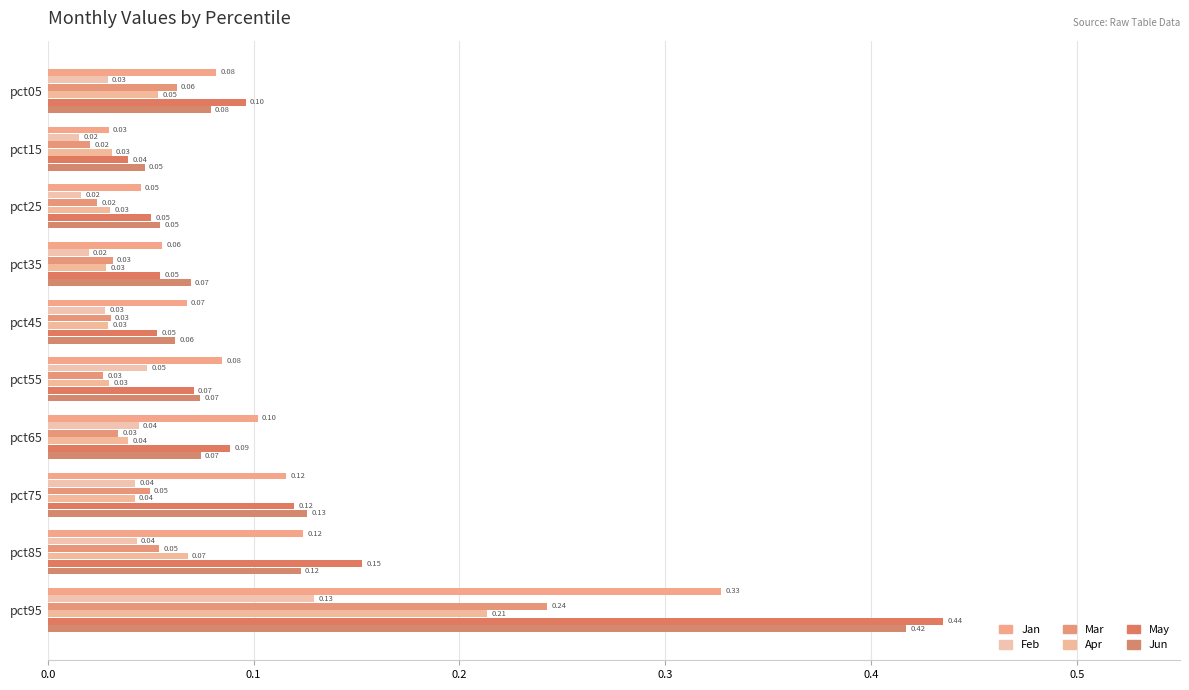

Which series has the largest range (max minus min)?

May